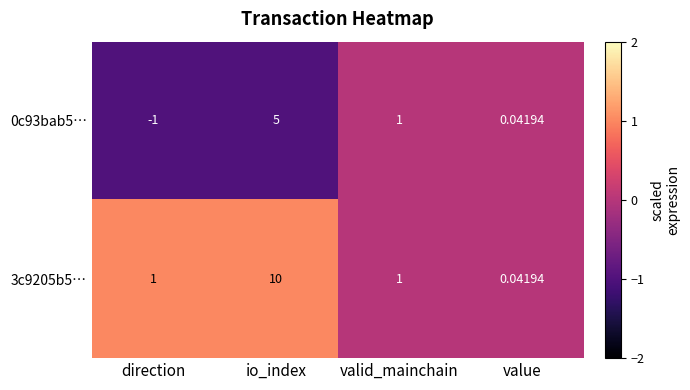

Where is 0c93bab5… nearest to the value 2?

valid_mainchain